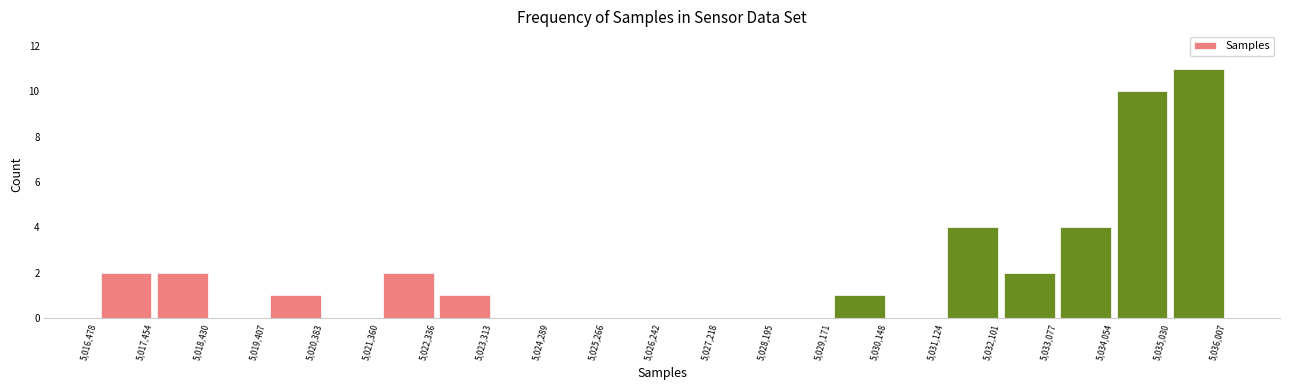

How tall is the bar that spans 5,022,336 to 5,023,313 on the x-axis? The values are not printed on the chart, so give them approximately, as read against the axis.

1